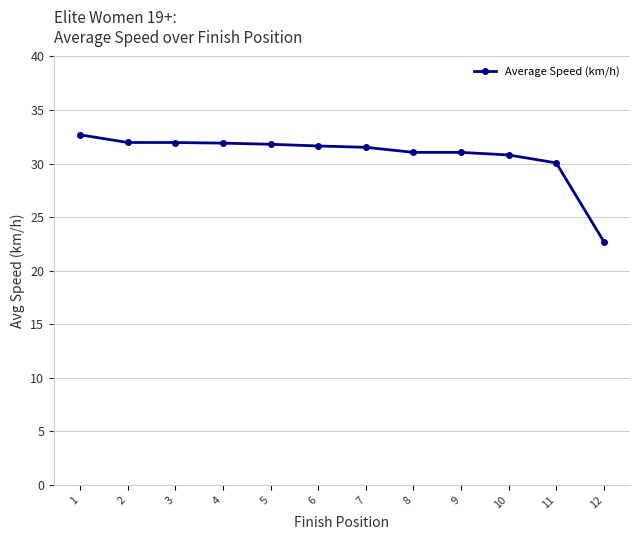

What is the value of the 6th point from the left?

31.6